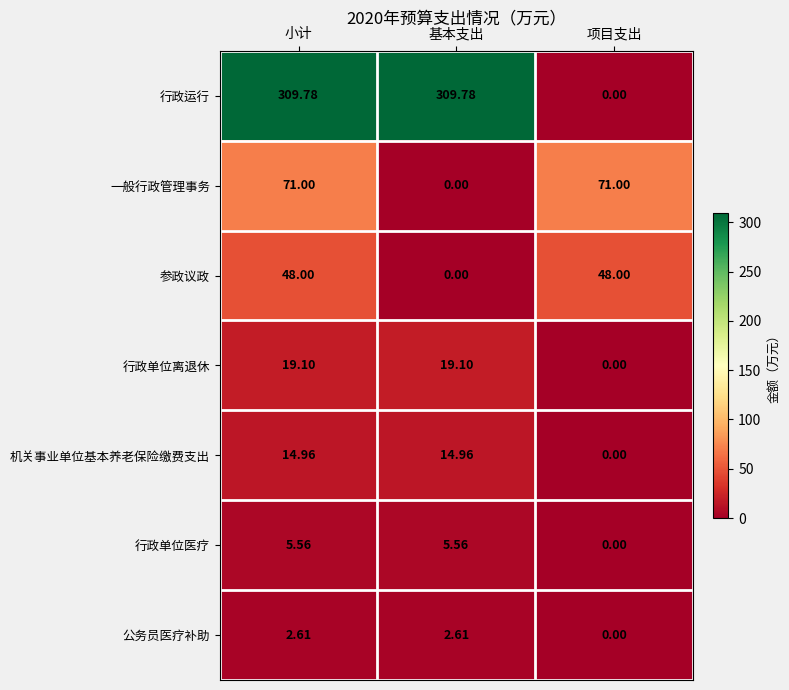

Where is 一般行政管理事务 nearest to the value 35?

基本支出